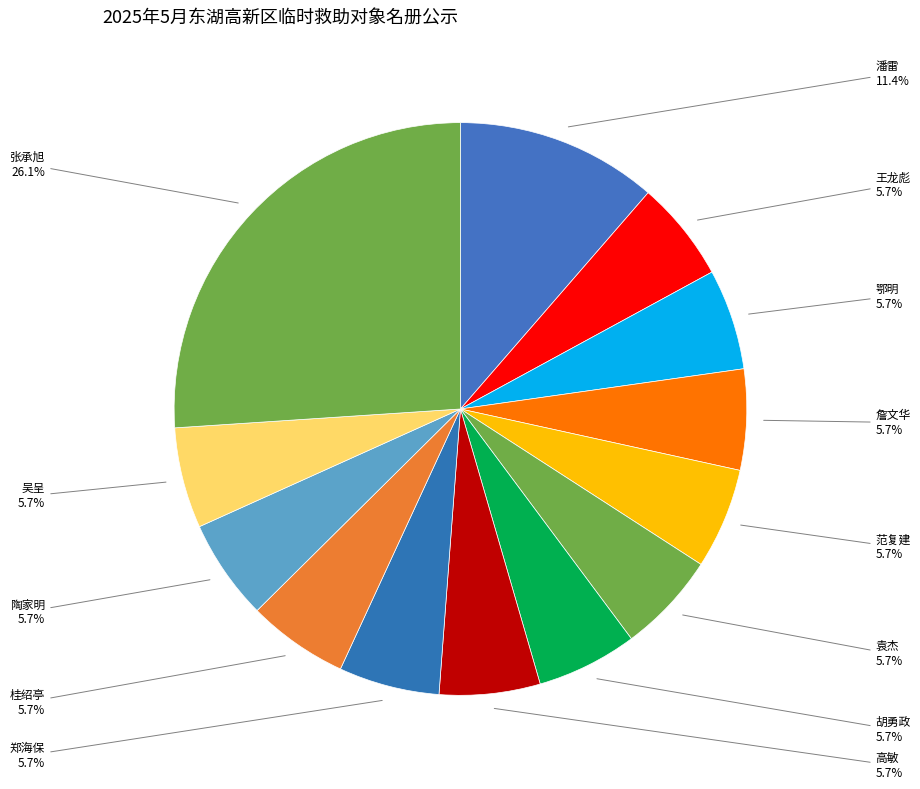

How many slices are in this pie chart?

13